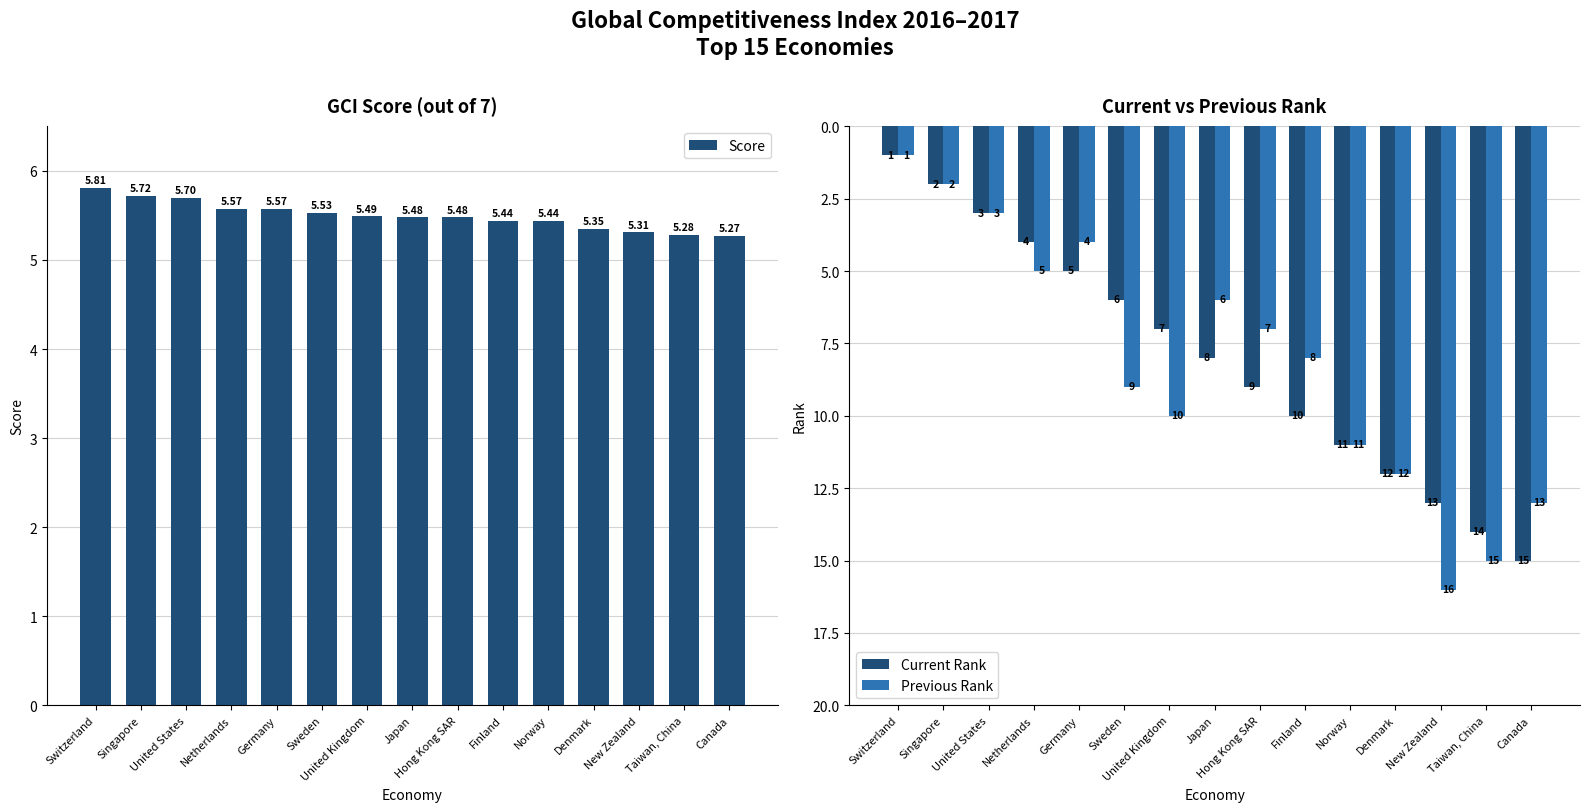

Which label corresponds to the smallest value in the chart?

Switzerland